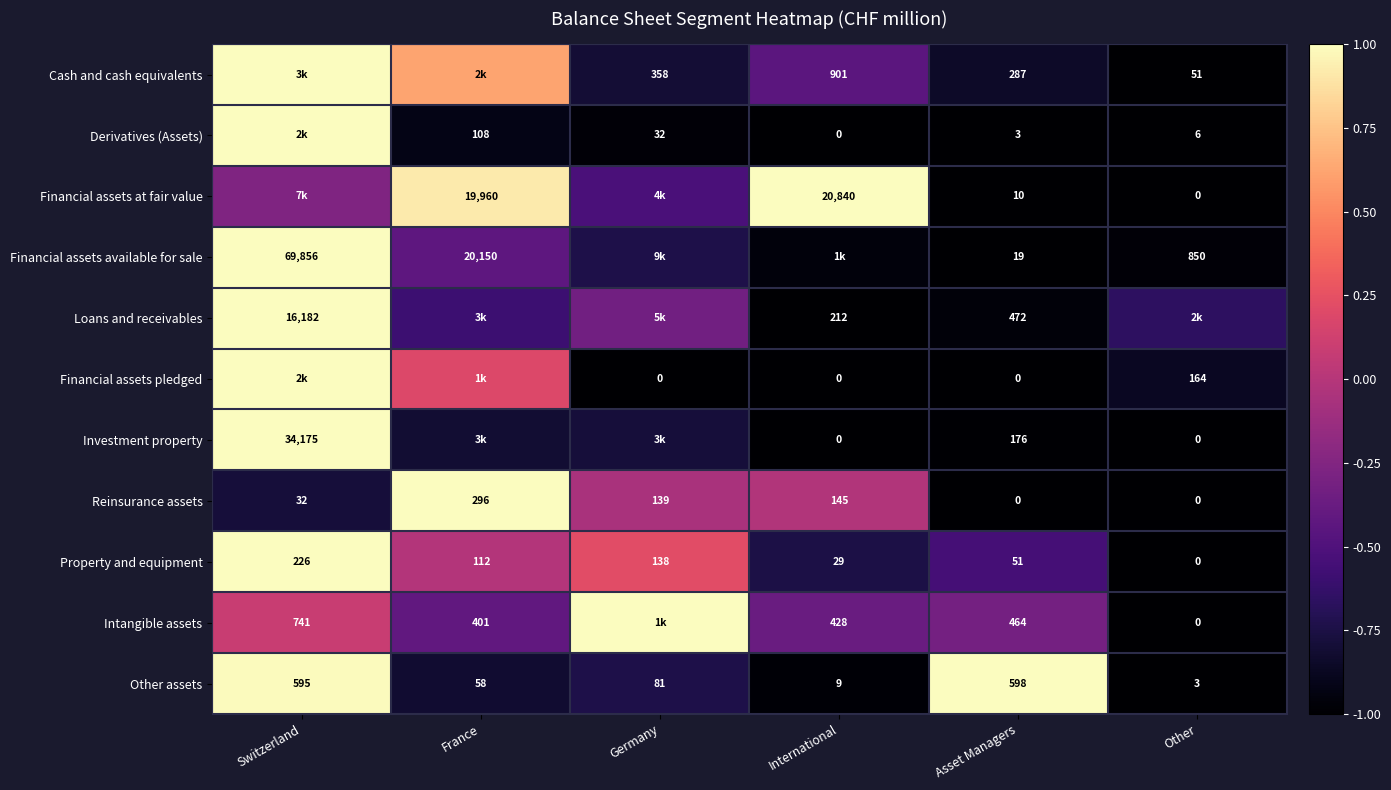

How many values in Property and equipment are above zero?

5